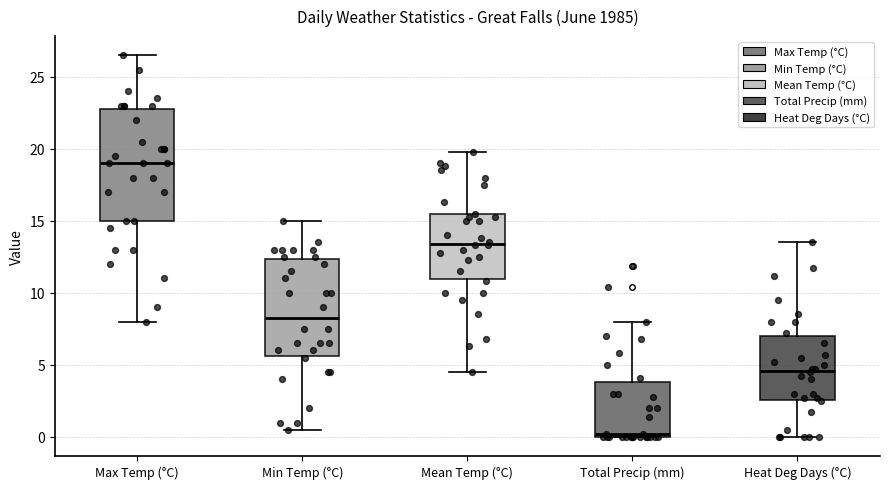

Where is the upper edge of the box for Heat Deg Days (°C) on the y-axis? The values are not printed on the chart, so give them approximately, as read against the axis.

7.0